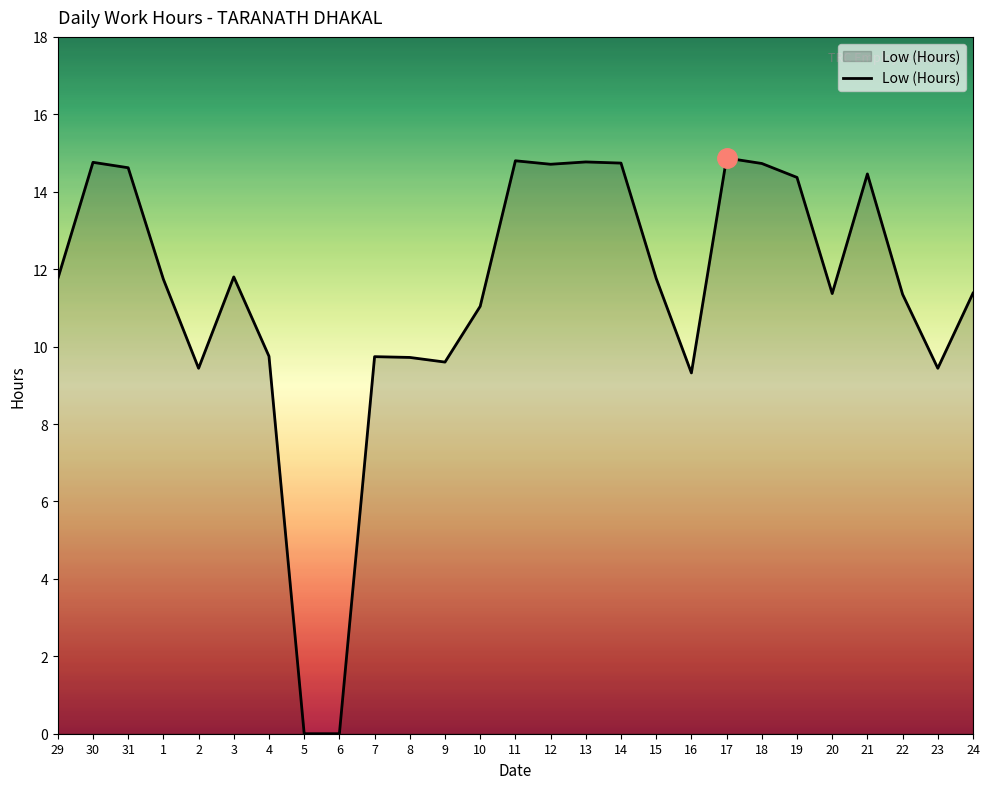

What position from the right is 18?

7